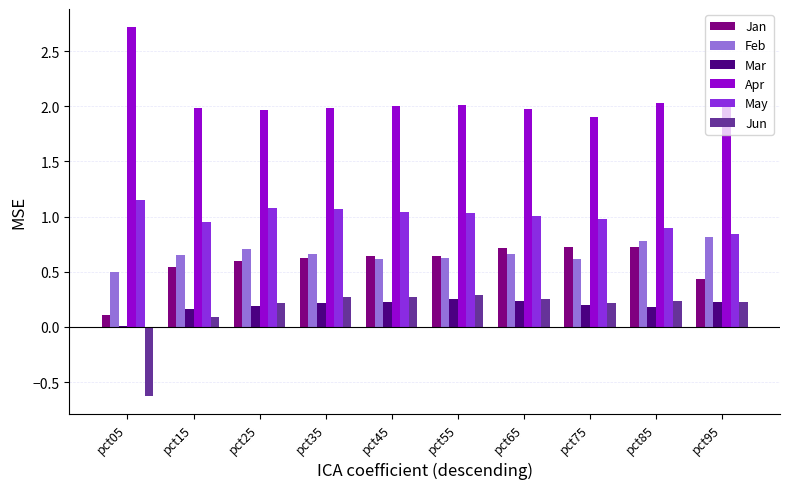

What is the total value across all series at pct45?

4.8